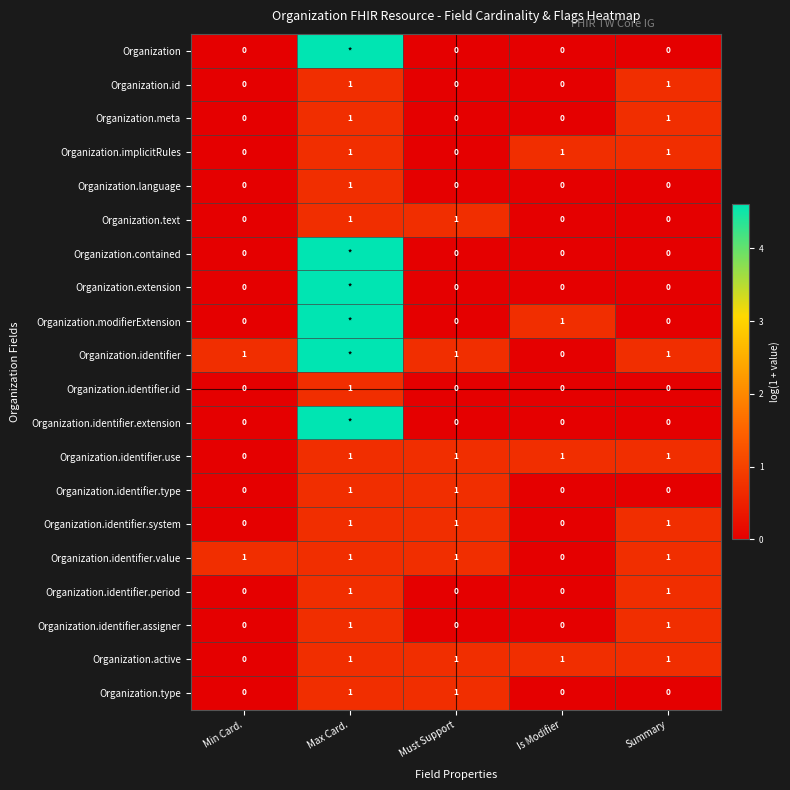

Is the value of Organization.identifier at Must Support greater than the value of Organization.identifier.extension at Summary?

Yes